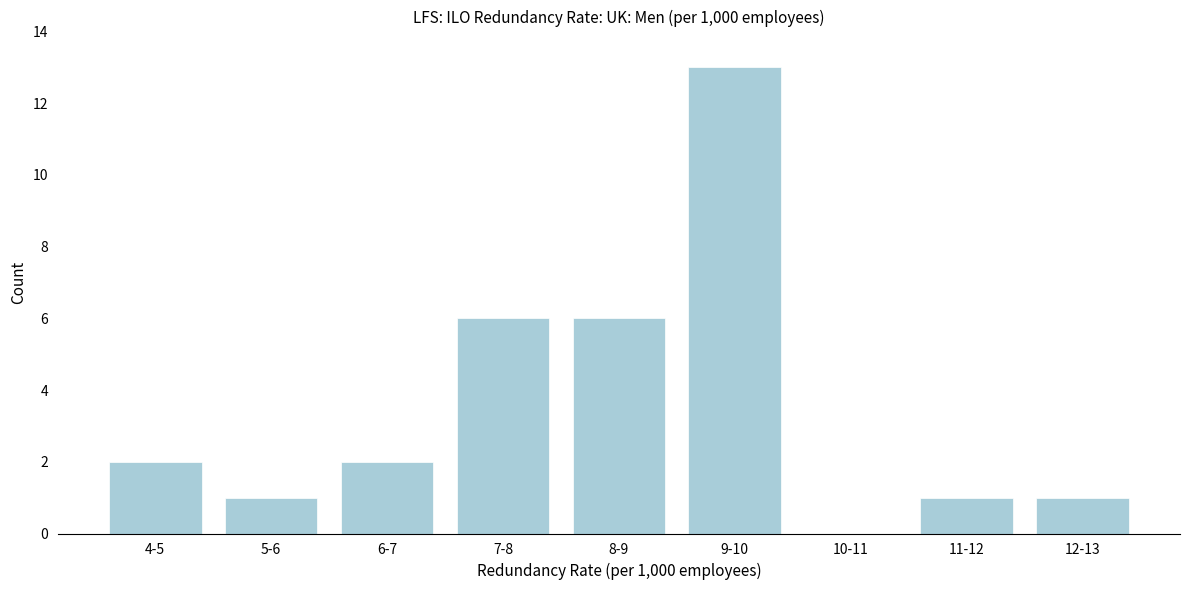

Reading left to right, list all the values displayed in this chart.

4-5=2	5-6=1	6-7=2	7-8=6	8-9=6	9-10=13	10-11=0	11-12=1	12-13=1